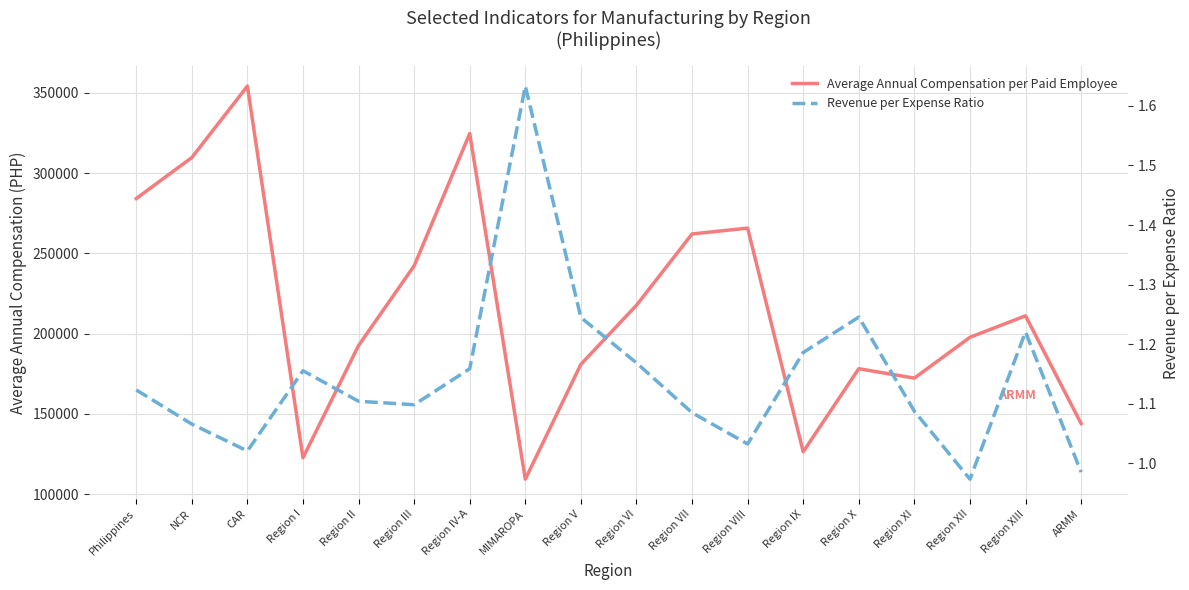

Between Region III and Region V, which series saw the biggest shift?

Average Annual Compensation per Paid Employee